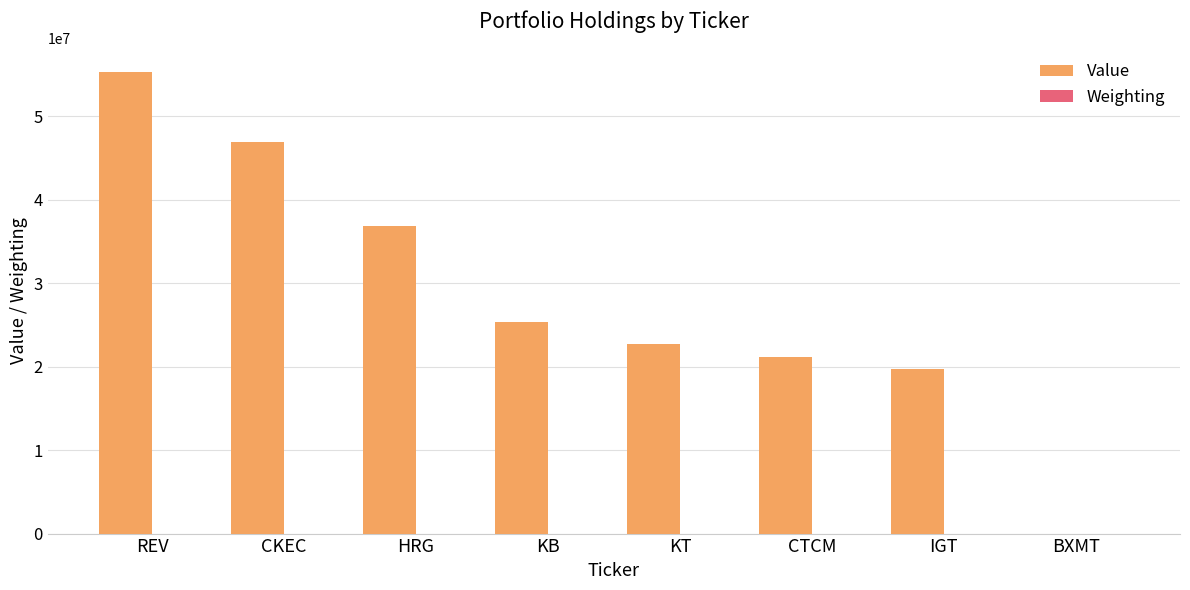

What is the greatest value displayed?

55385000.0